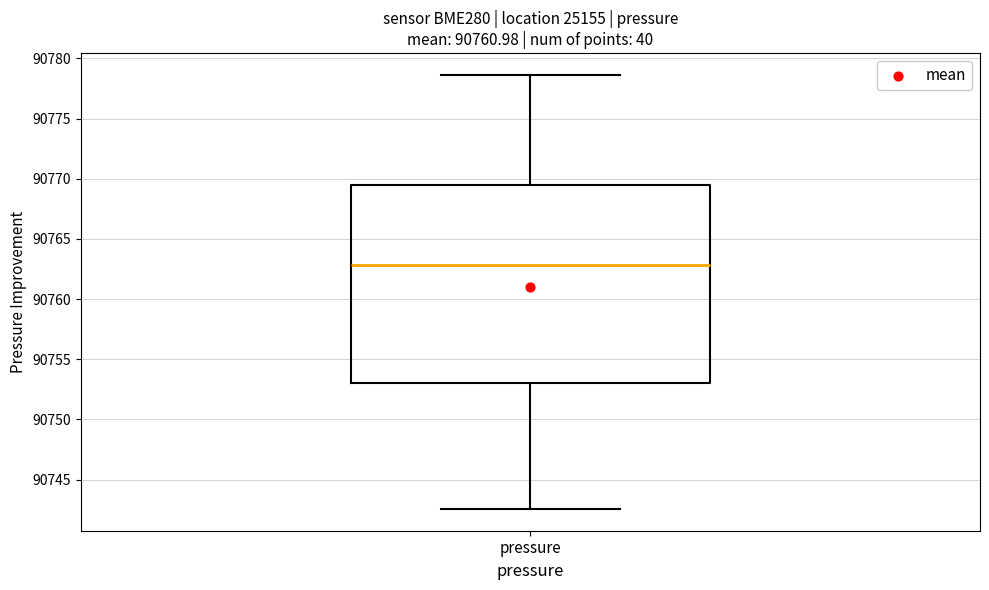

Where does the upper whisker of the box for pressure end on the y-axis? The values are not printed on the chart, so give them approximately, as read against the axis.

90778.5